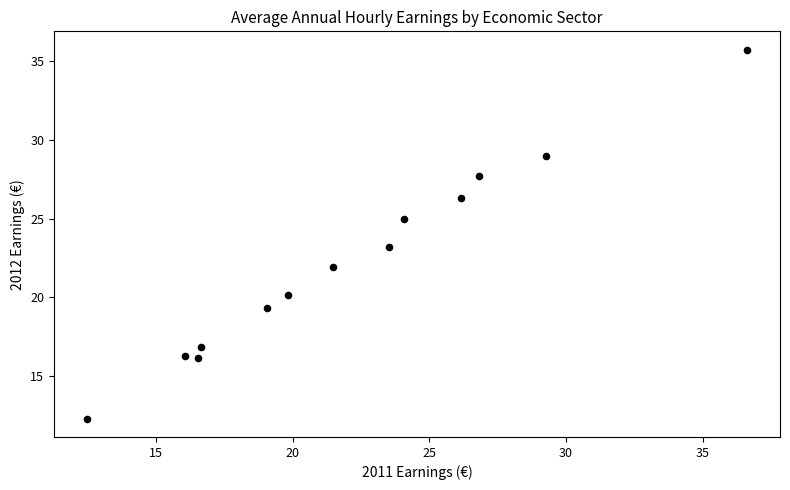

What is the range of Y values (max minus min)?

23.4